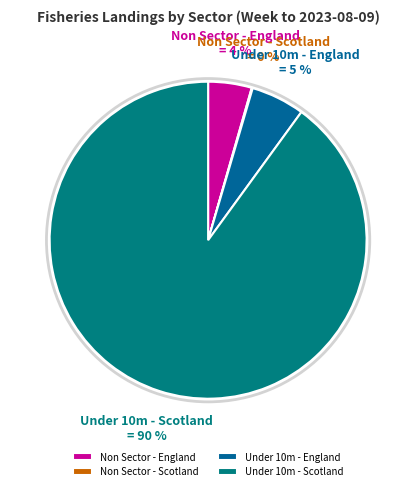

The Under 10m - Scotland slice represents 90% of the pie. True or false?

True